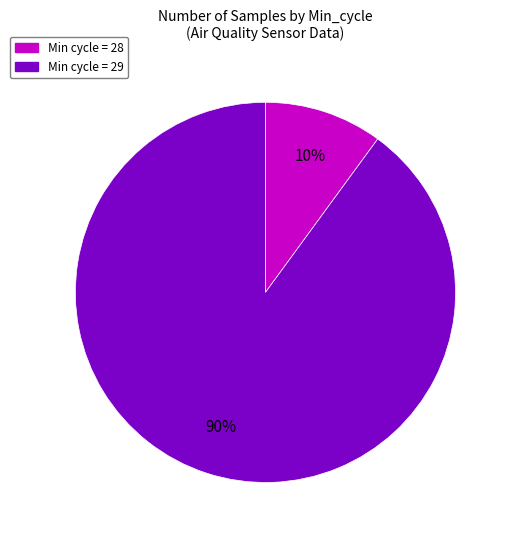

Count the number of slices in the pie.

2